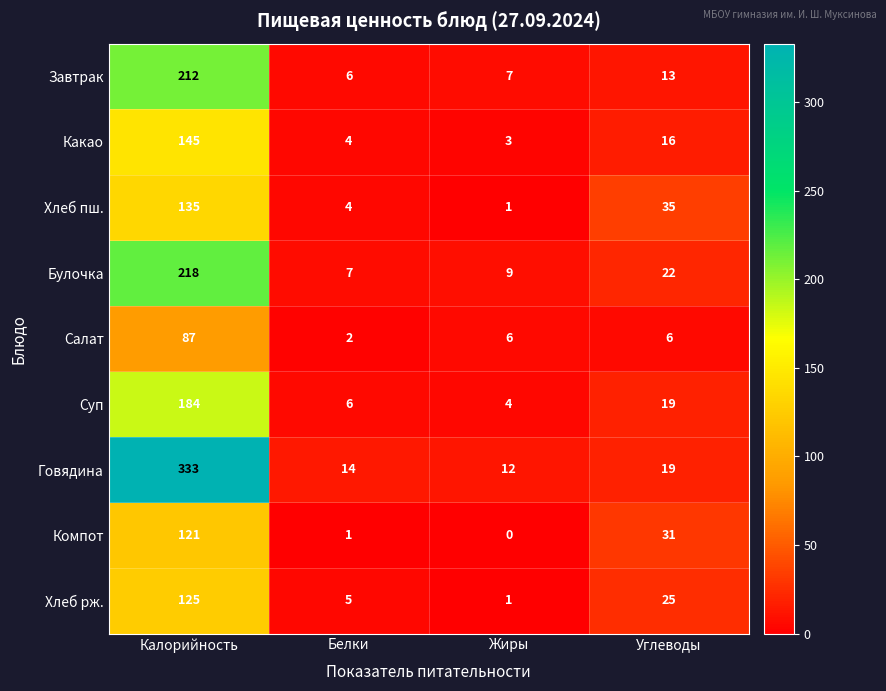

Which series has the largest range (max minus min)?

Говядина